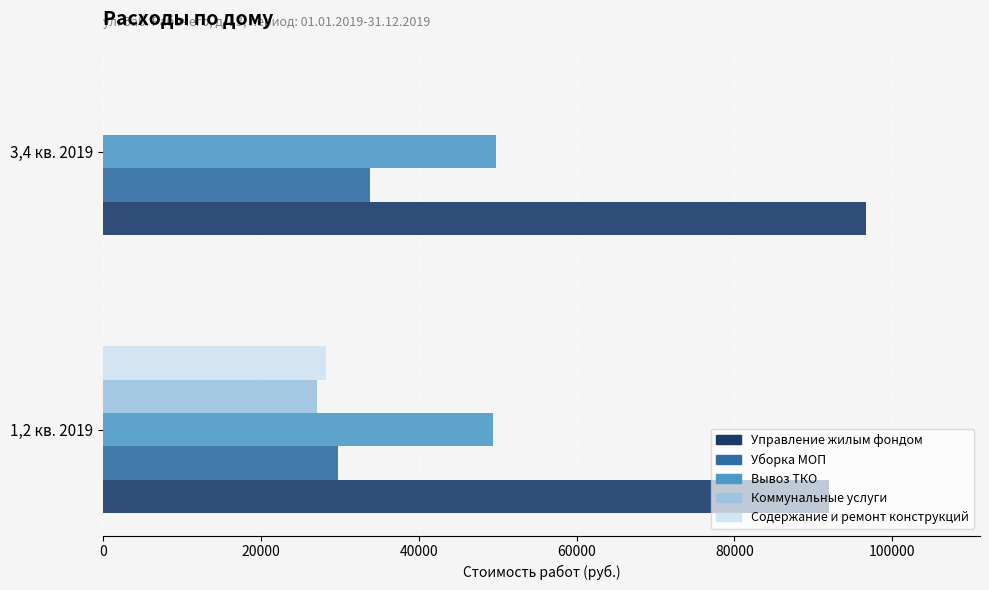

What is the total value across all series at 3,4 кв. 2019?

180199.6